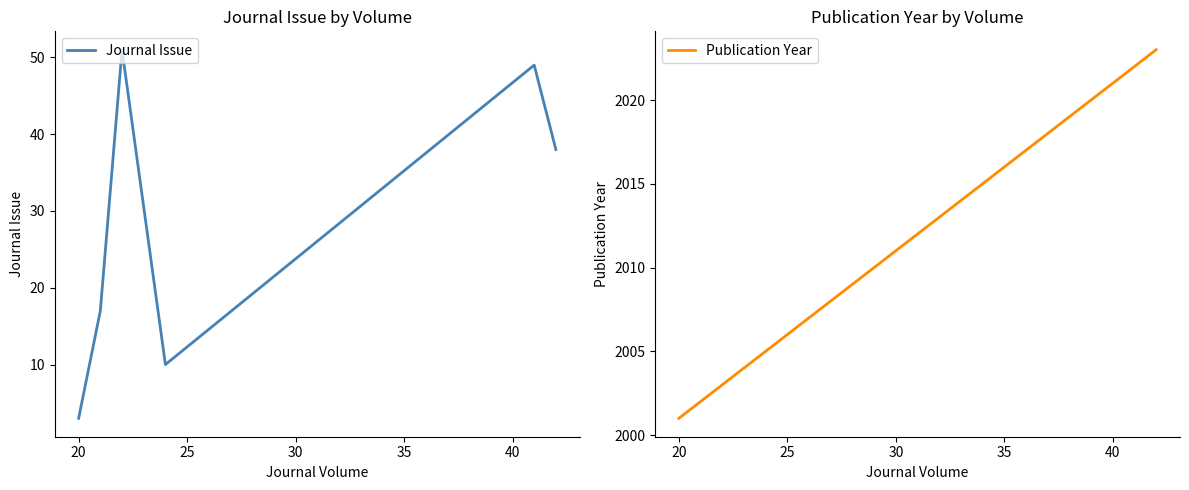

What is the lowest value of the Publication Year series?

2001